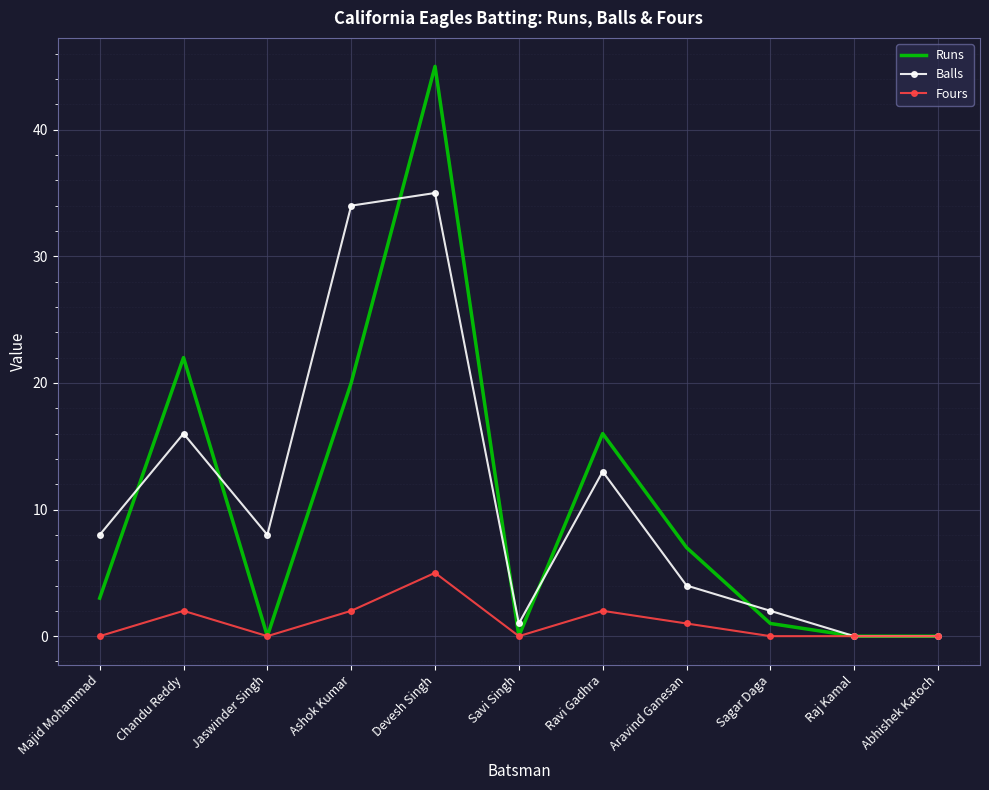

Rank the series at Ashok Kumar from highest to lowest value.

Balls, Runs, Fours